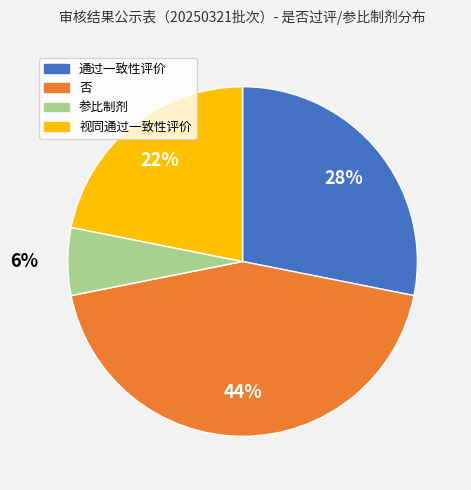

Combined, do 通过一致性评价 and 否 account for over 50%?

Yes